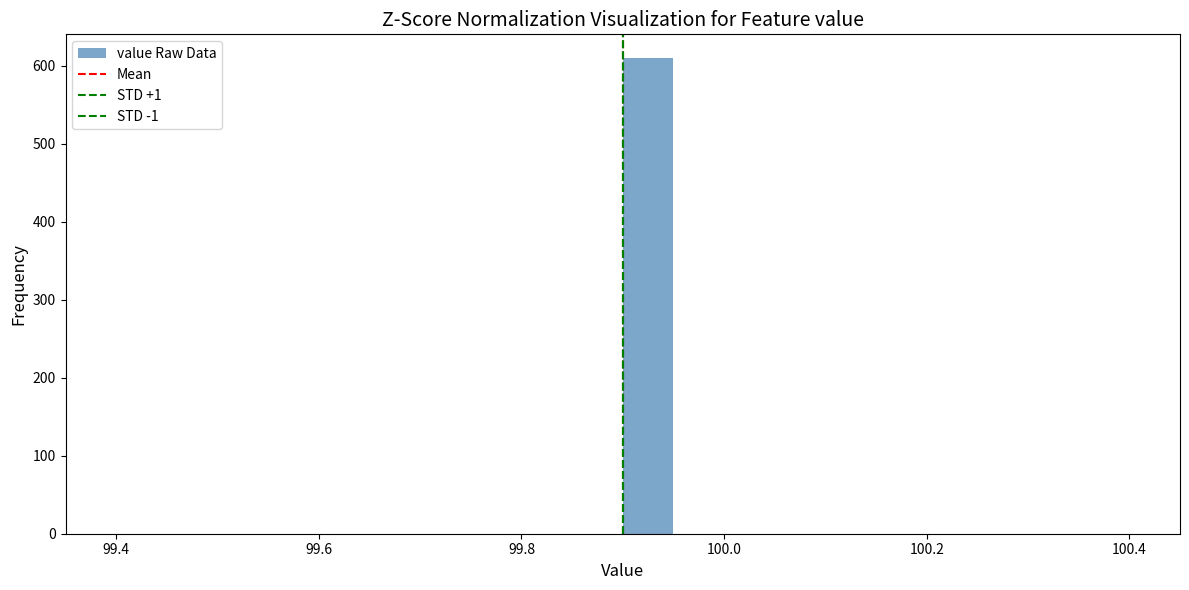

Read against the x-axis, roughly where is the centre of the tallest bar?

99.92